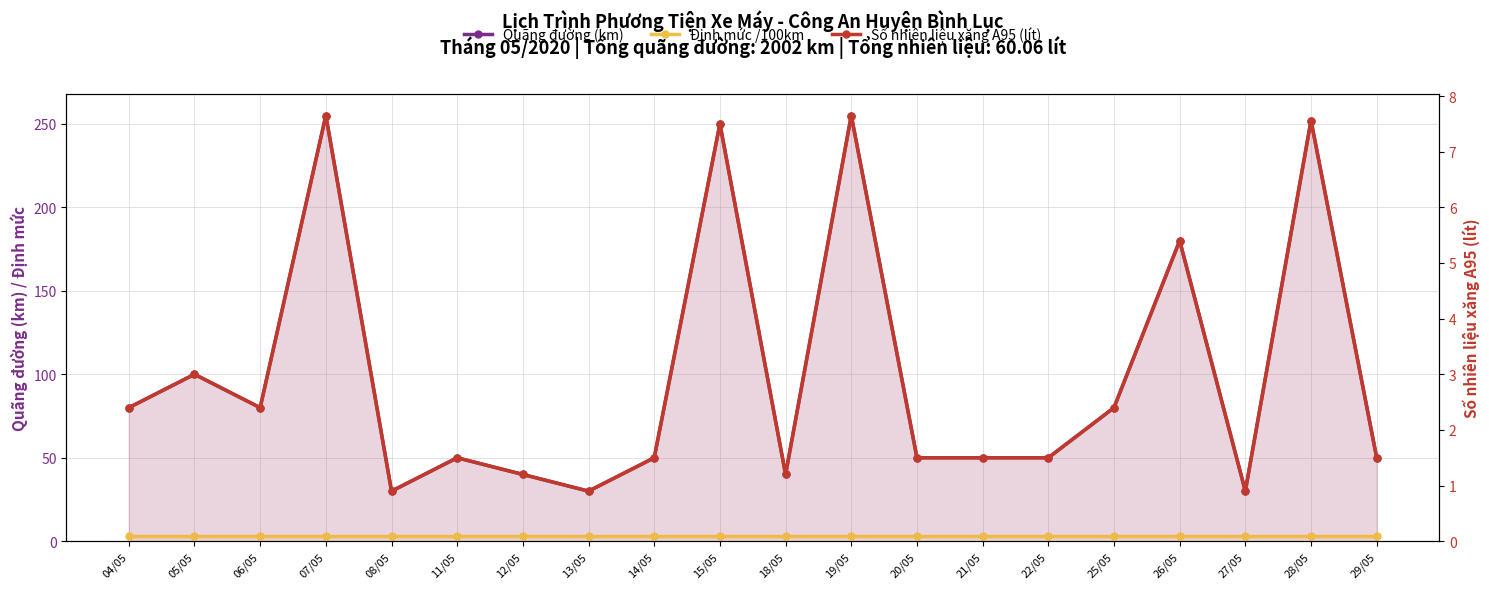

Is it true that Định mức /100km equals 3.0 at 26/05?

True